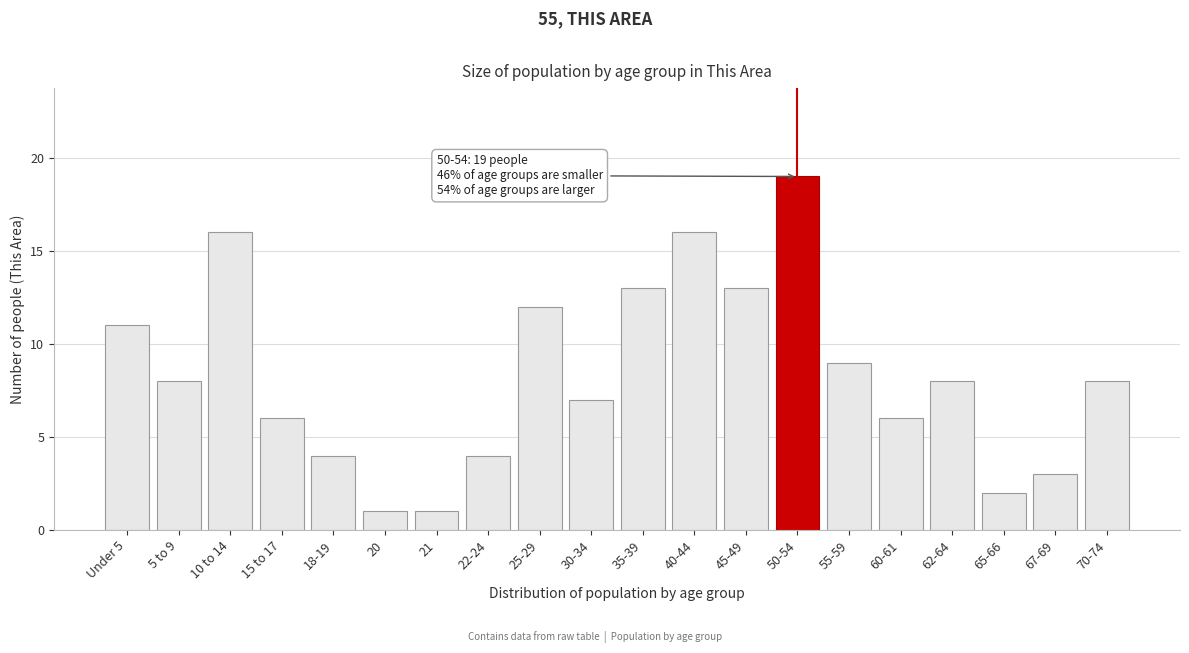

Reading left to right, list all the values displayed in this chart.

Under 5=11	5 to 9=8	10 to 14=16	15 to 17=6	18-19=4	20=1	21=1	22-24=4	25-29=12	30-34=7	35-39=13	40-44=16	45-49=13	50-54=19	55-59=9	60-61=6	62-64=8	65-66=2	67-69=3	70-74=8